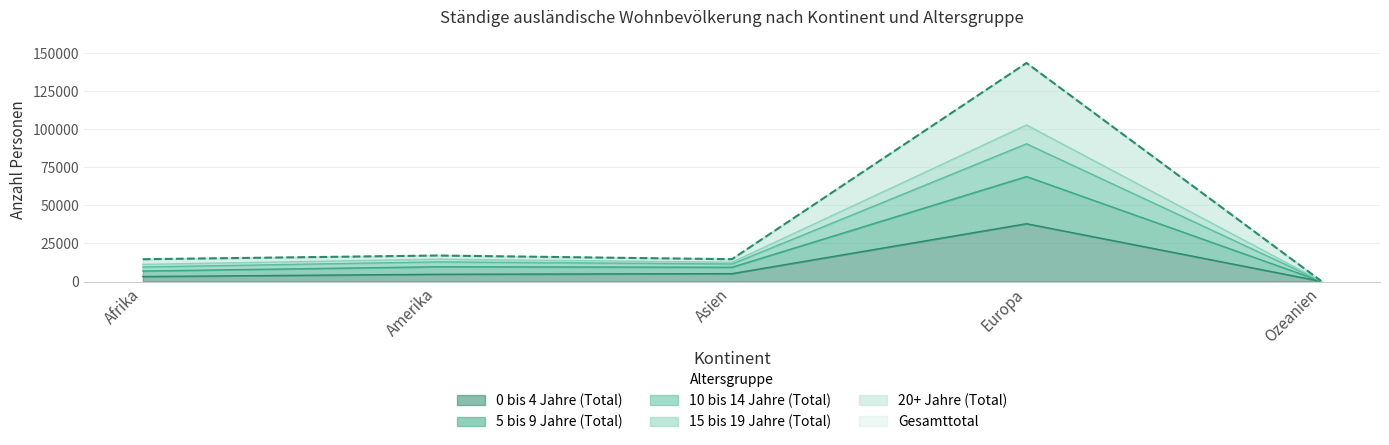

Which has a higher value, Asien or Ozeanien?

Asien